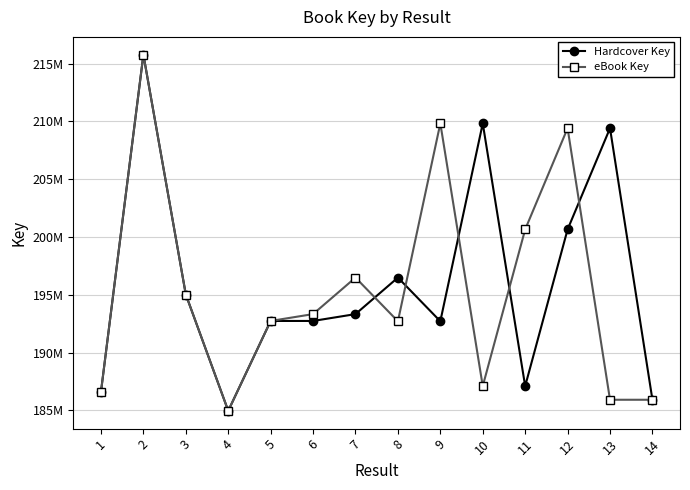

Is the value of Hardcover Key at 6 greater than the value of eBook Key at 6?

No